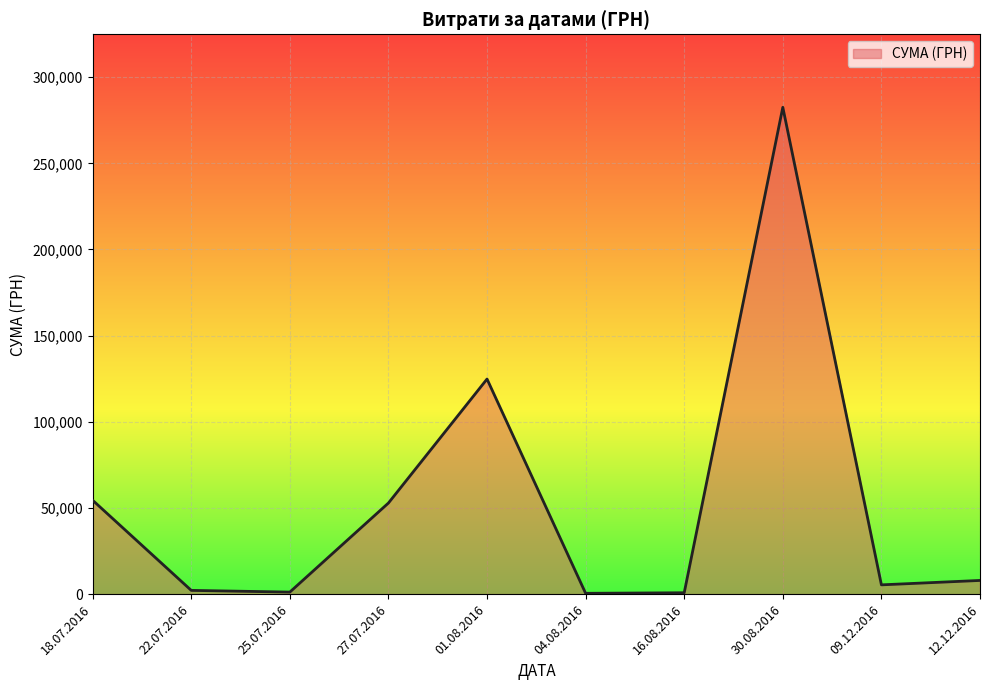

Which label corresponds to the smallest value in the chart?

04.08.2016